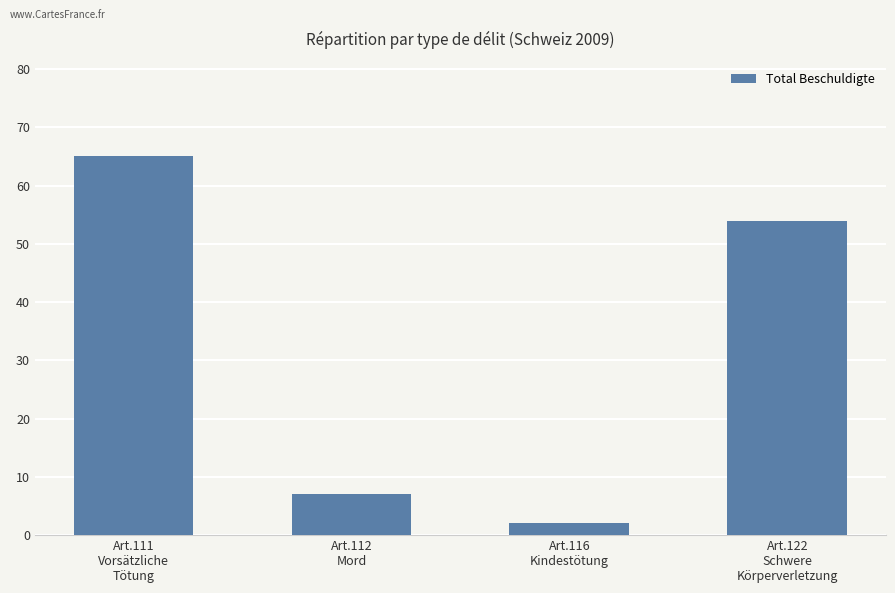

What is the sum of the values at Art.111
Vorsätzliche
Tötung and Art.112
Mord?

72